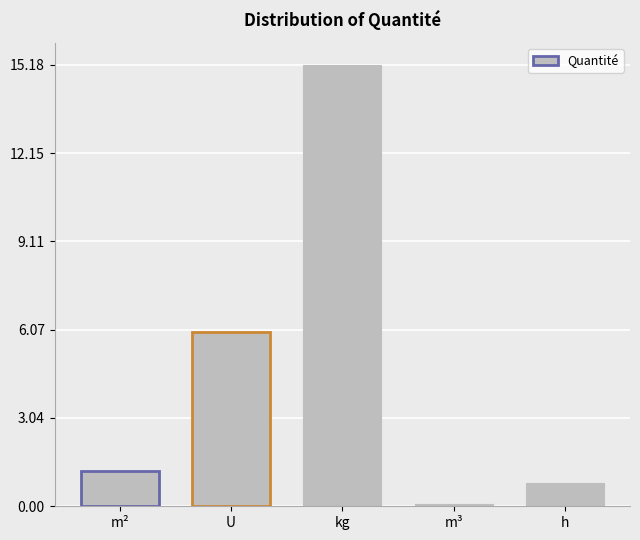

How many bars are there in total?

5